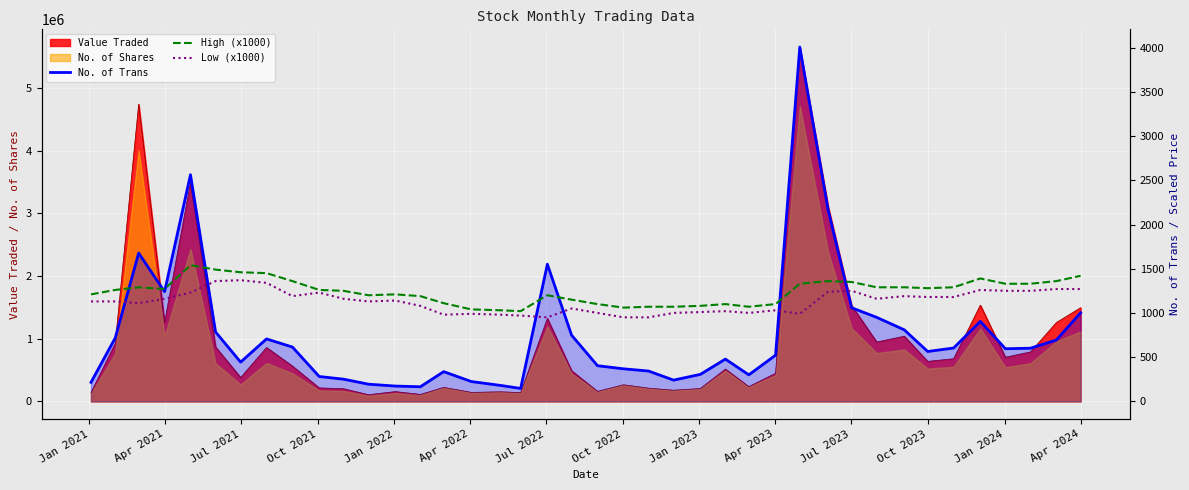

Which series has the widest spread of values?

No. of Trans